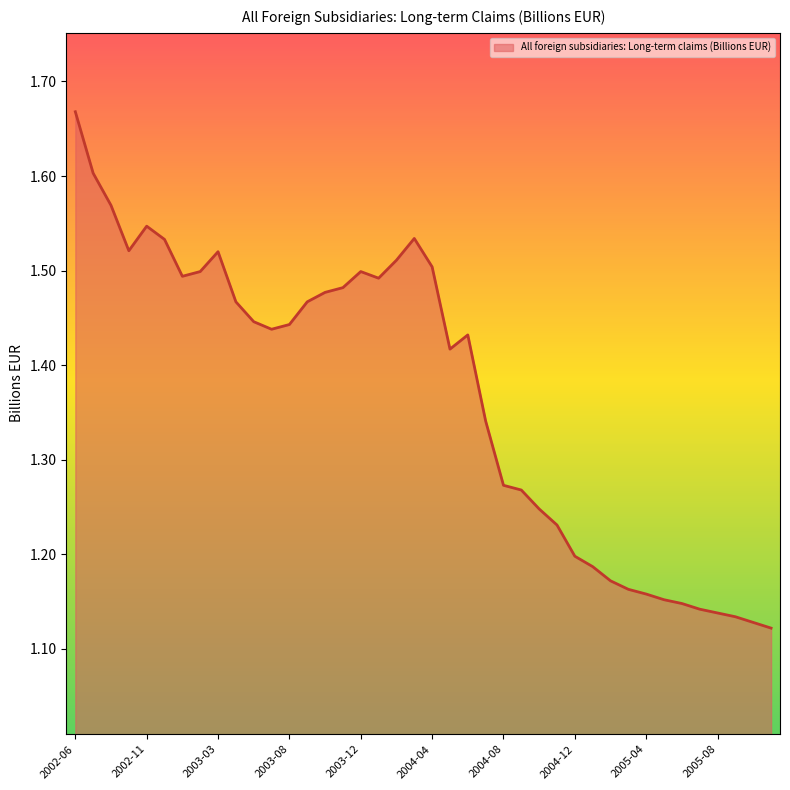

What is the difference between the maximum and minimum values?

0.5